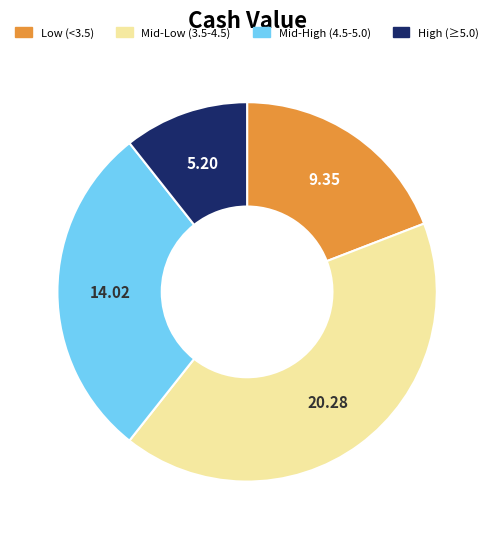

Is there any slice that represents more than half of the pie?

No